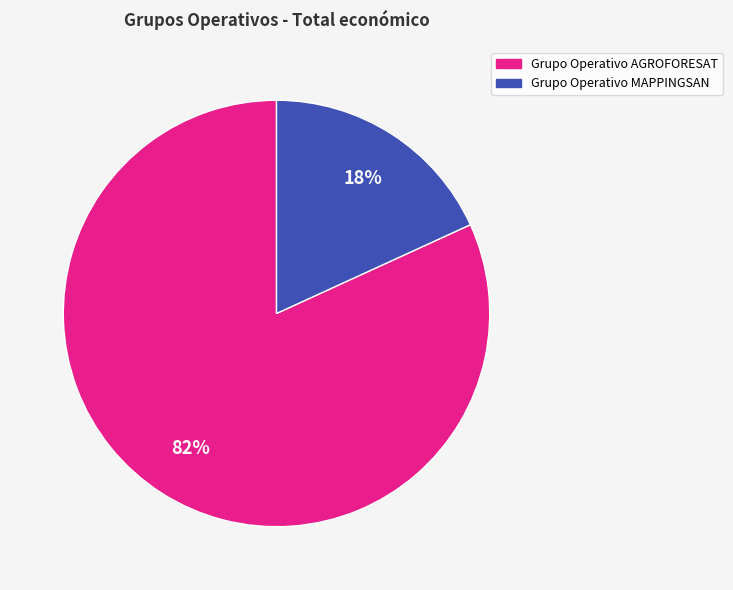

Which slice represents more than half of the pie?

Grupo Operativo AGROFORESAT